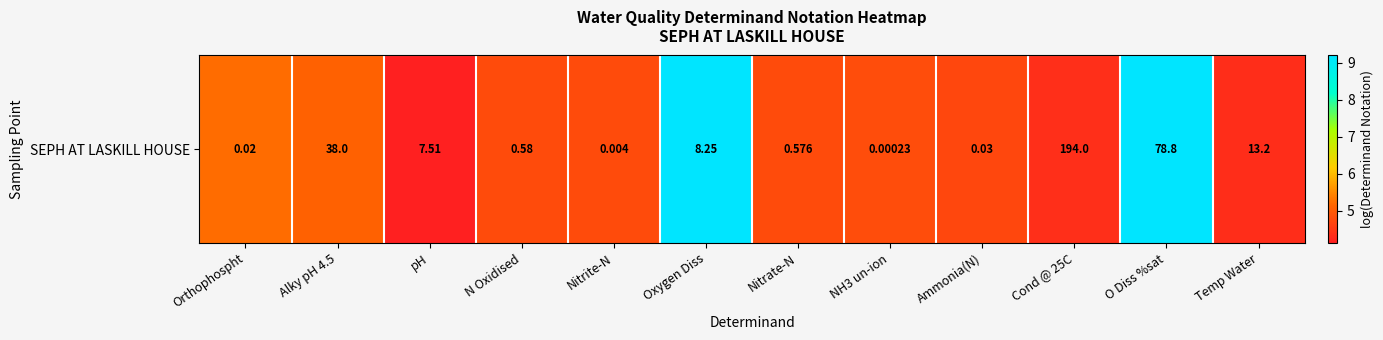

Reading left to right, what are all the values shown in this chart?

5.2	5.1	4.1	4.8	4.8	9.2	4.8	4.8	4.7	4.4	9.2	4.3